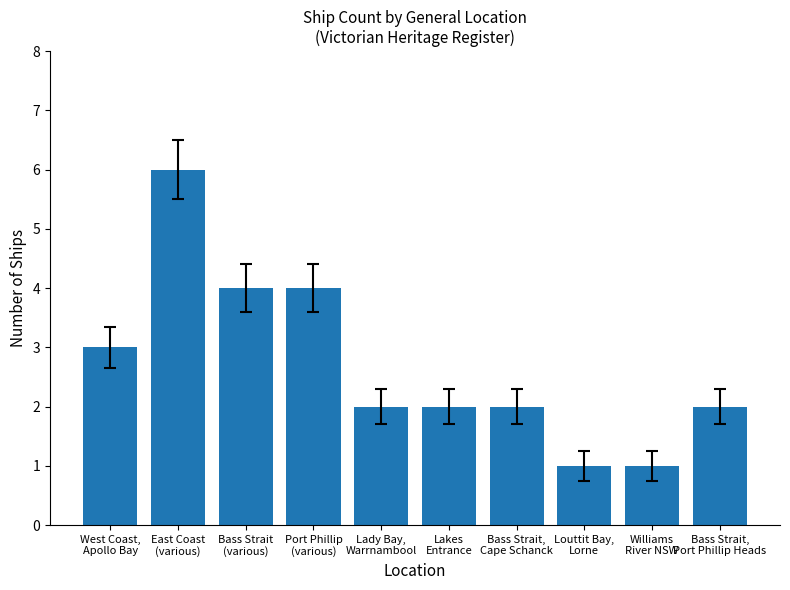

What is the approximate value at East Coast
(various)?

6